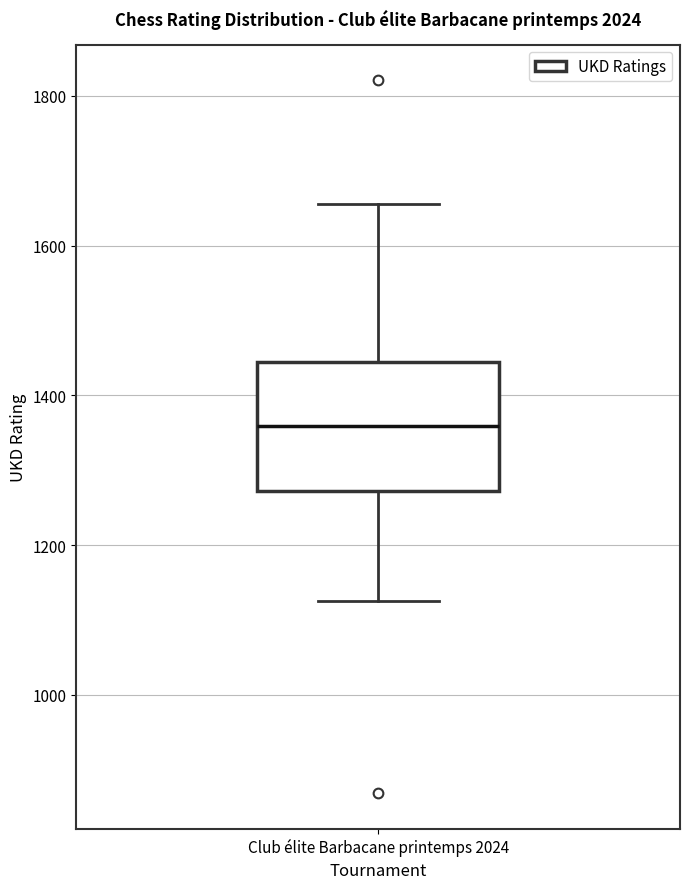

Read this box plot against the y-axis: the position of the median line, the range covered by the box, and the ends of both whiskers. The values are not printed on the chart, so give them approximately, as read against the axis.

median 1360, box 1280 to 1440, whiskers 1120 to 1660